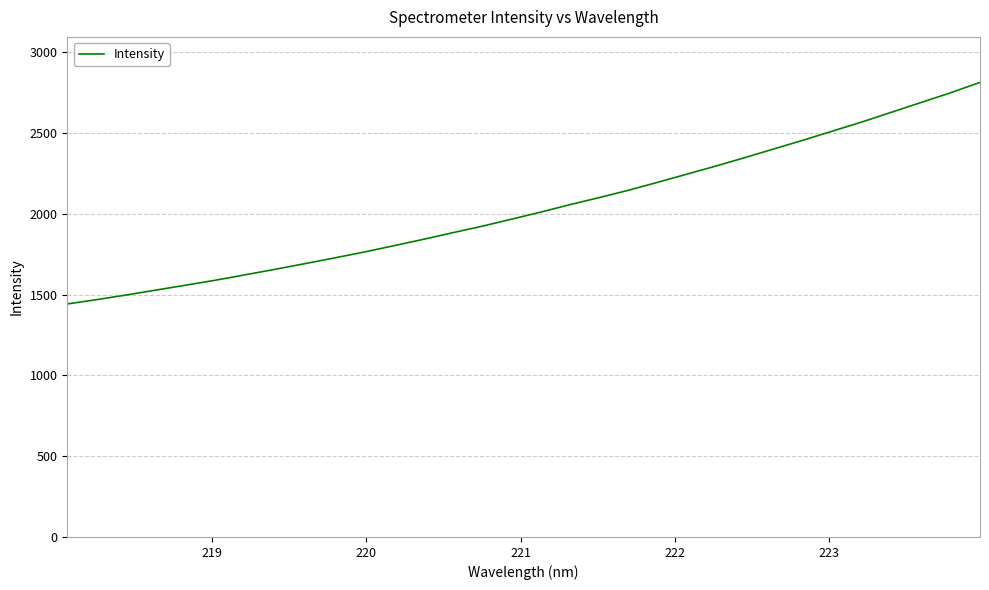

Count the number of categories in the chart.

32